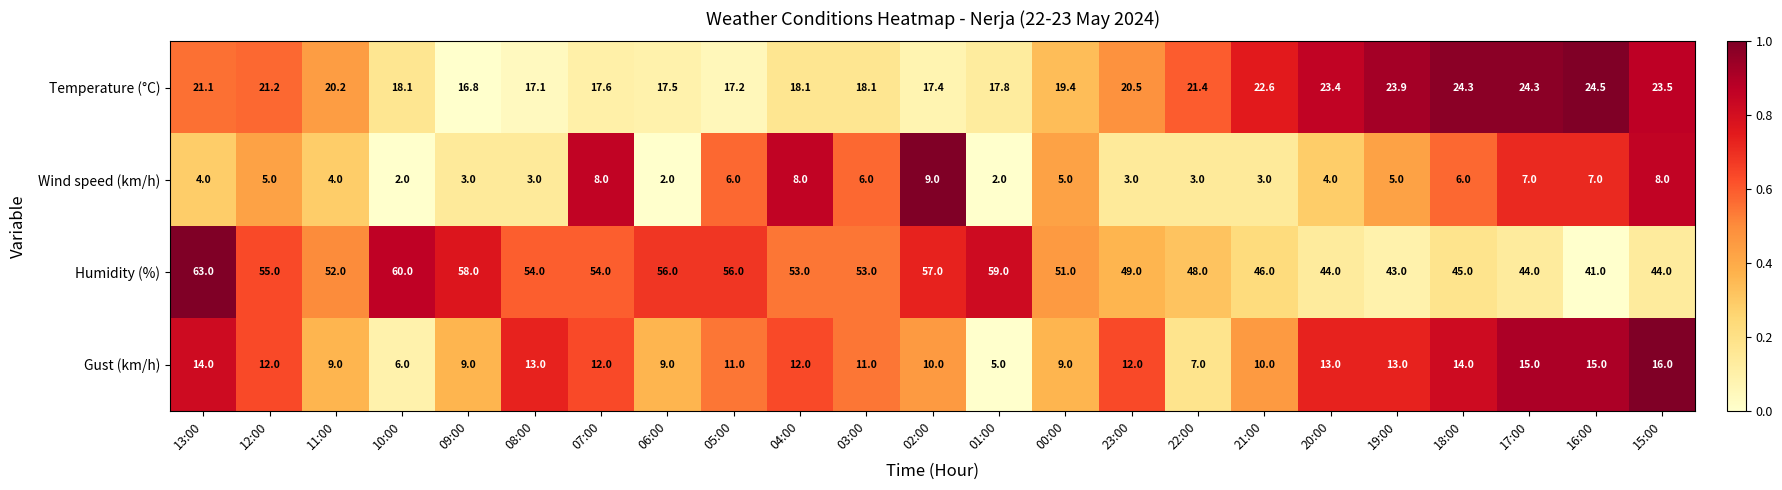

What is the total value across all series at 11:00?

85.2